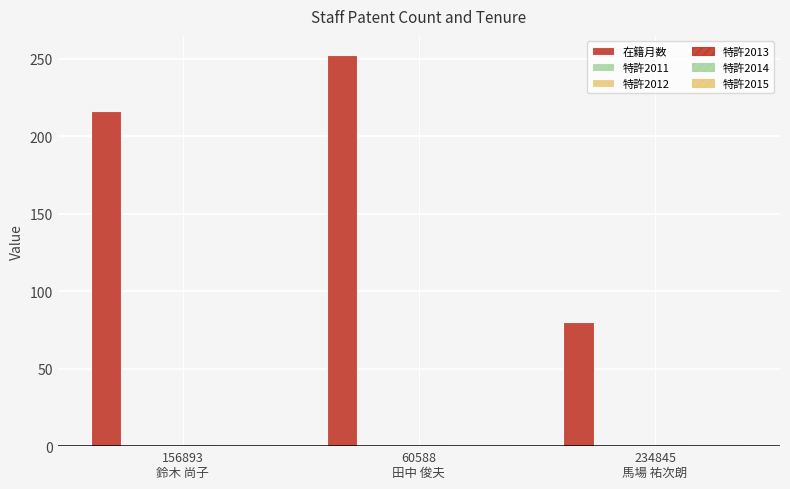

Which category has the highest value across all series?

60588
田中 俊夫